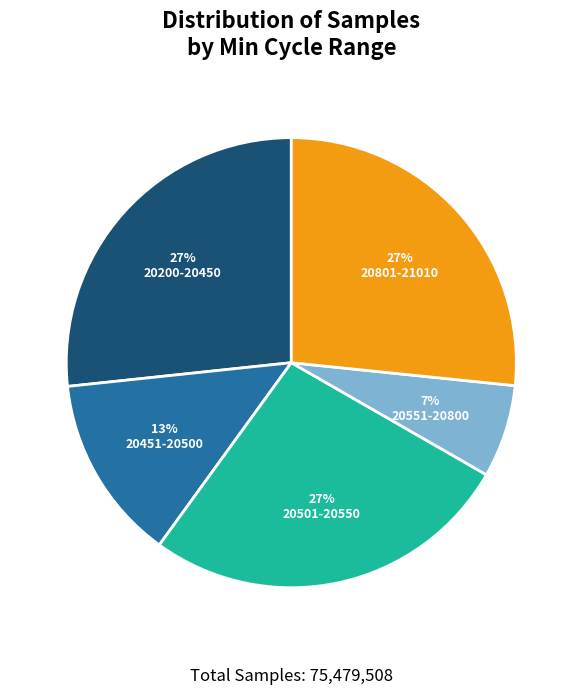

Which slice is the smallest?

20551-20800